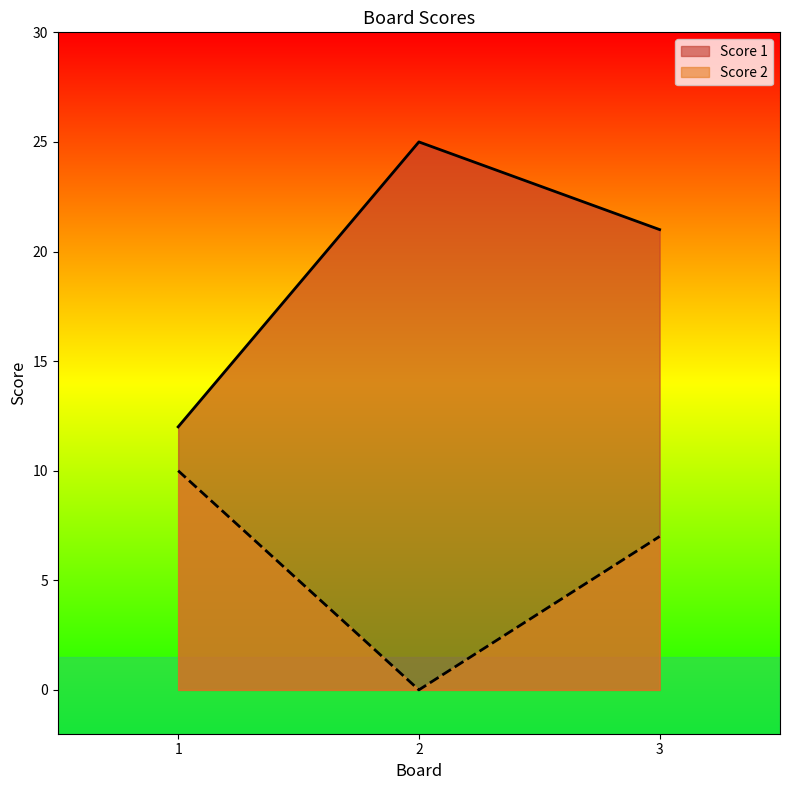

What is the greatest value displayed?

25